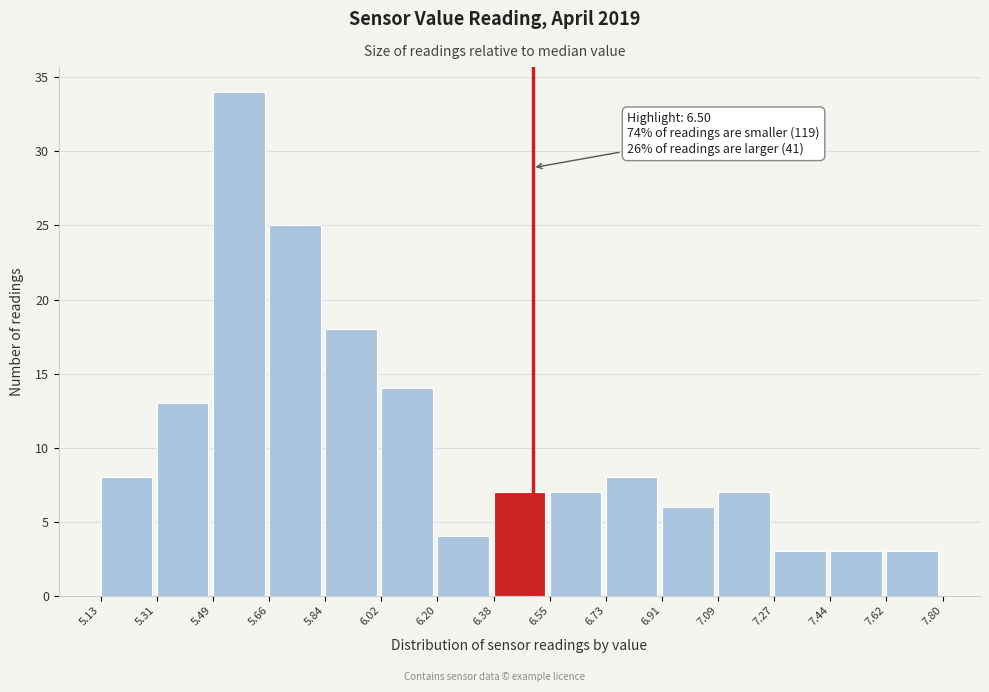

Over which range of the x-axis is the bar tallest?

5.49 to 5.66